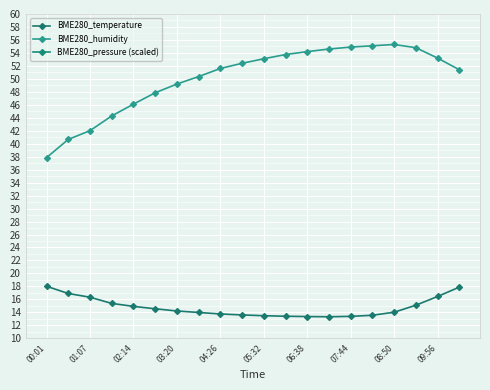

What is the highest value of the BME280_humidity series?

55.3